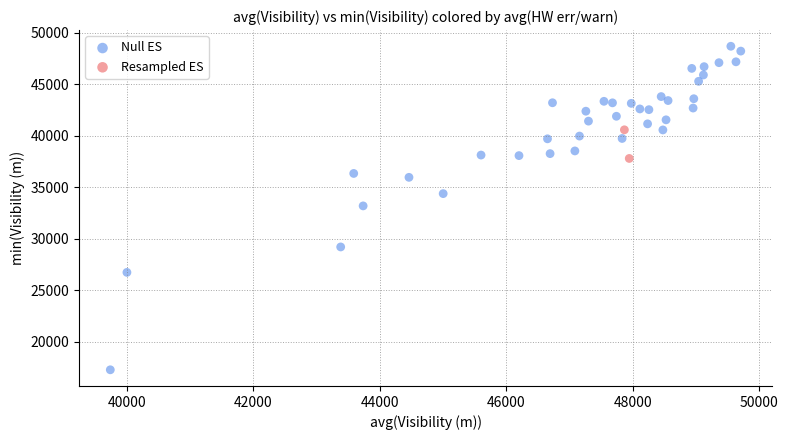

Which series reaches the maximum Y coordinate?

Null ES